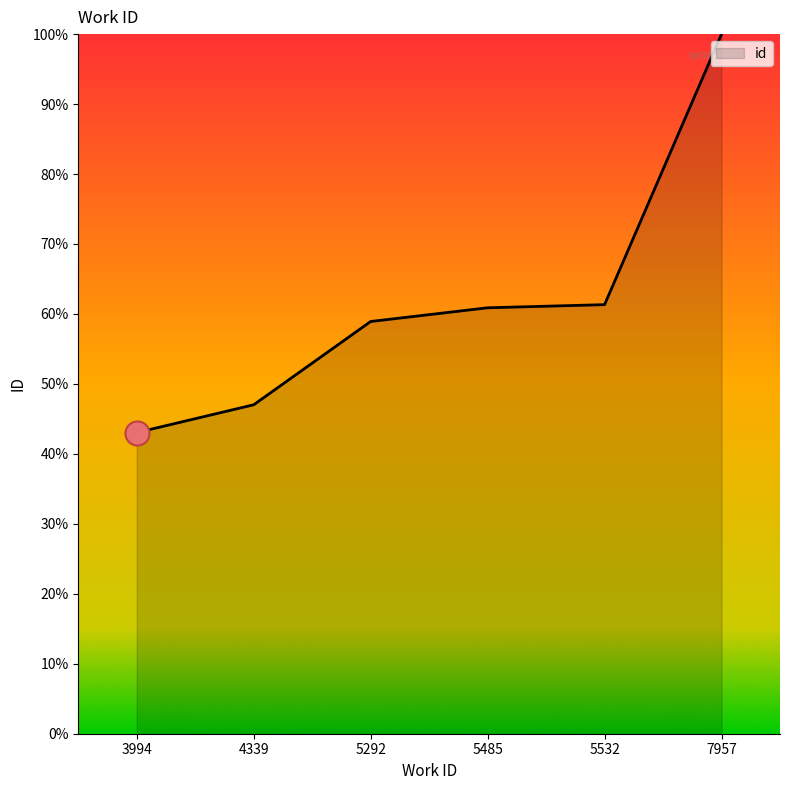

Which has a higher value, 5485 or 4339?

5485